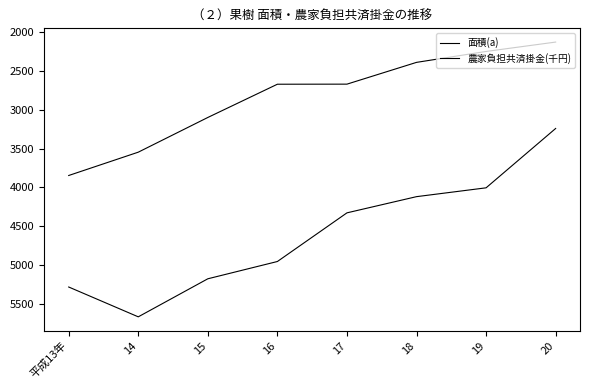

What is the spread (max minus min) of values at 17?

1661